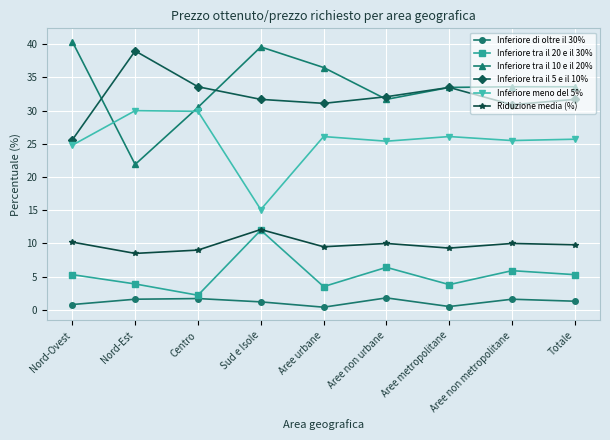

How many series are shown in this chart?

6